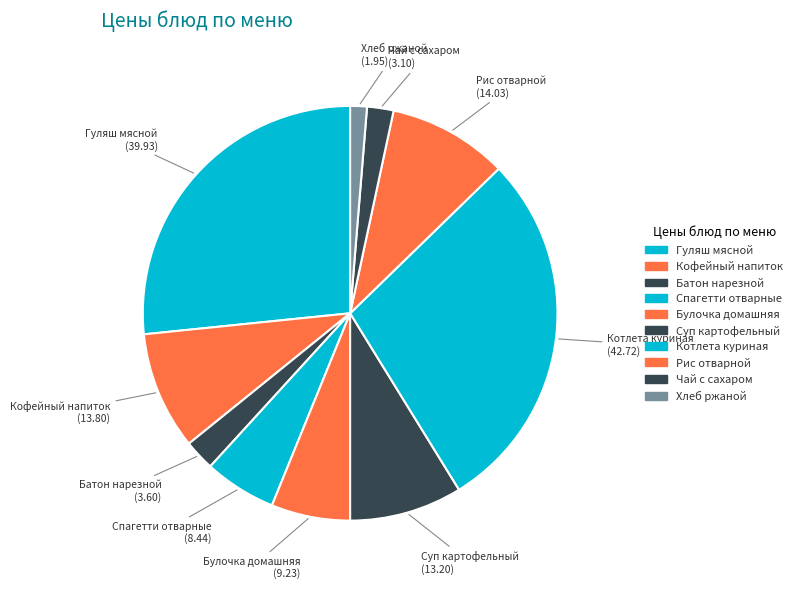

How many segments does this pie chart have?

10